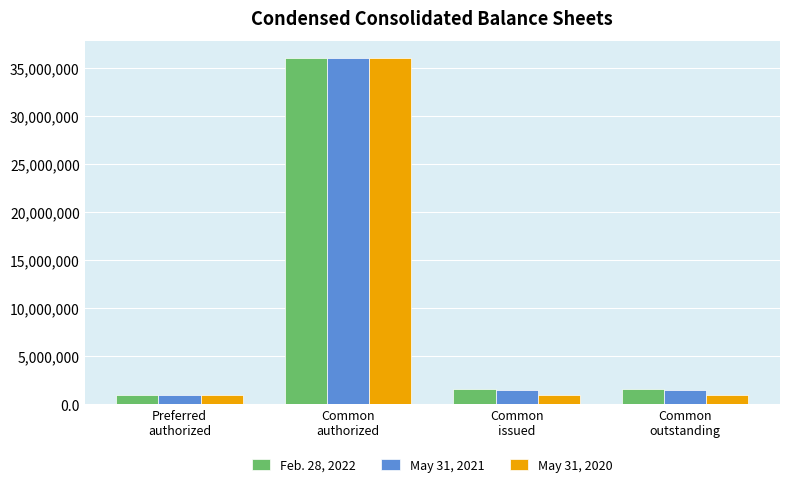

What is the difference between the May 31, 2021 values at Common
outstanding and Common
authorized?

34572876